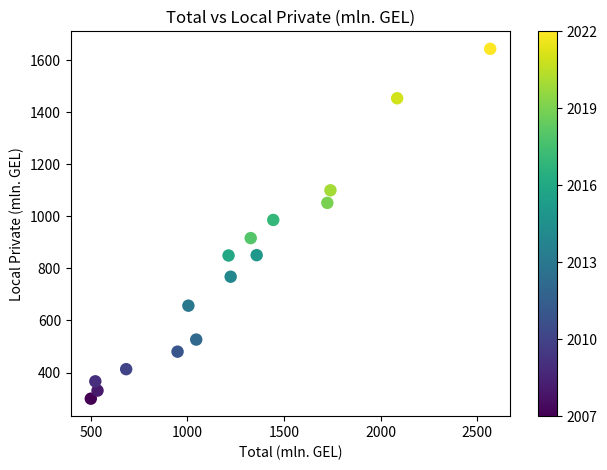

What is the range of X values (max minus min)?

2067.8